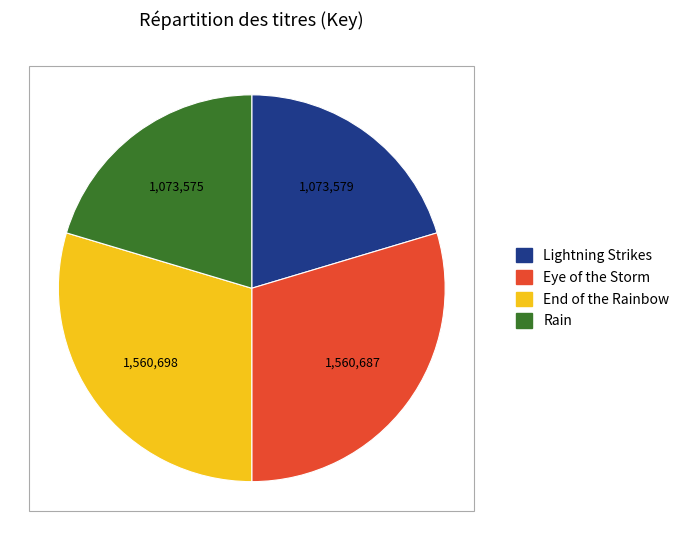

Is there any slice that represents more than half of the pie?

No